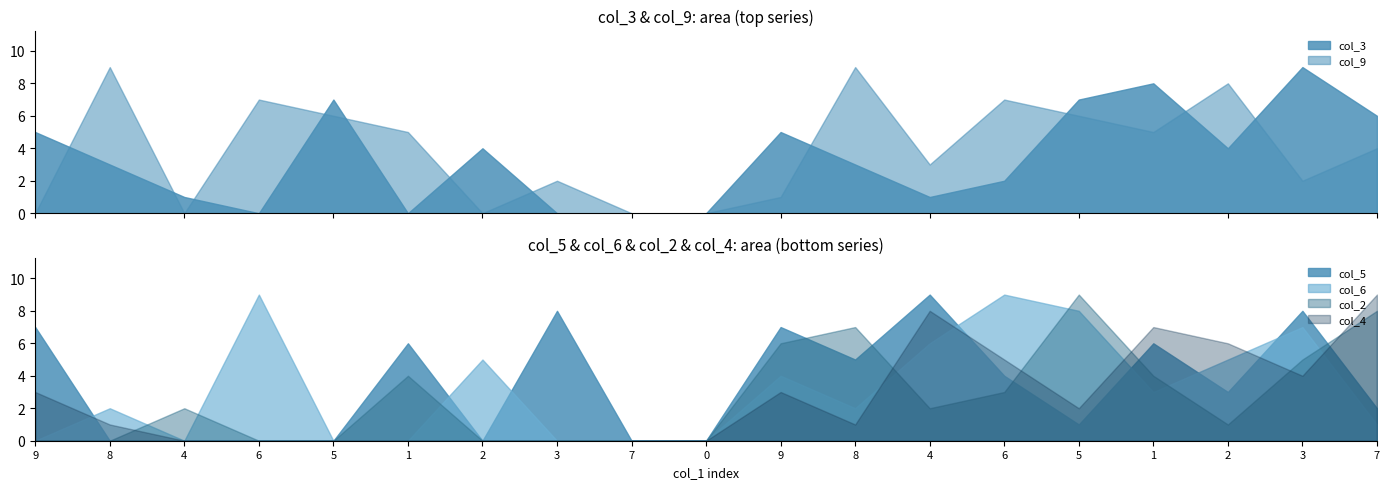

Reading left to right, transcribe all the data shown in this chart.

col_3: 5	3	1	0	7	0	4	0	0	0	5	3	1	2	7	8	4	9	6
col_9: 0	9	0	7	6	5	0	2	0	0	1	9	3	7	6	5	8	2	4
col_5: 7	0	0	0	0	6	0	8	0	0	7	5	9	4	1	6	3	8	2
col_6: 0	2	0	9	0	0	5	0	0	0	4	2	6	9	8	3	5	7	1
col_2: 0	0	2	0	0	4	0	0	0	0	6	7	2	3	9	4	1	5	8
col_4: 3	1	0	0	0	0	0	0	0	0	3	1	8	5	2	7	6	4	9